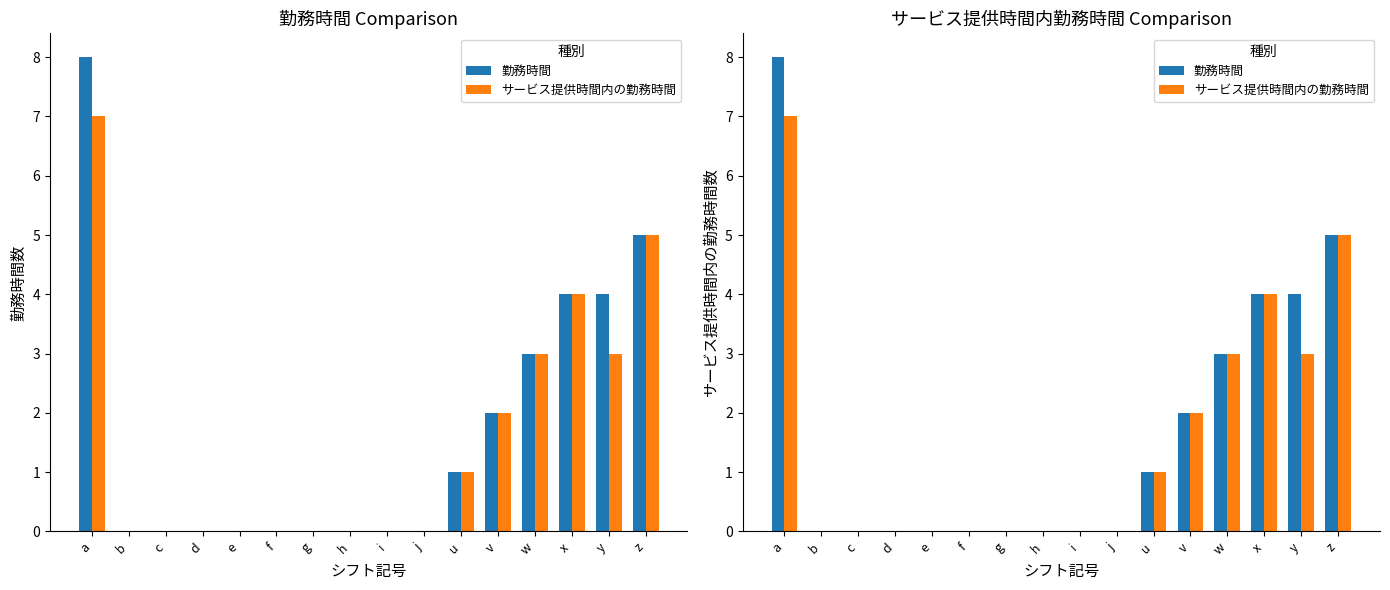

Which series has the largest total across all categories?

勤務時間